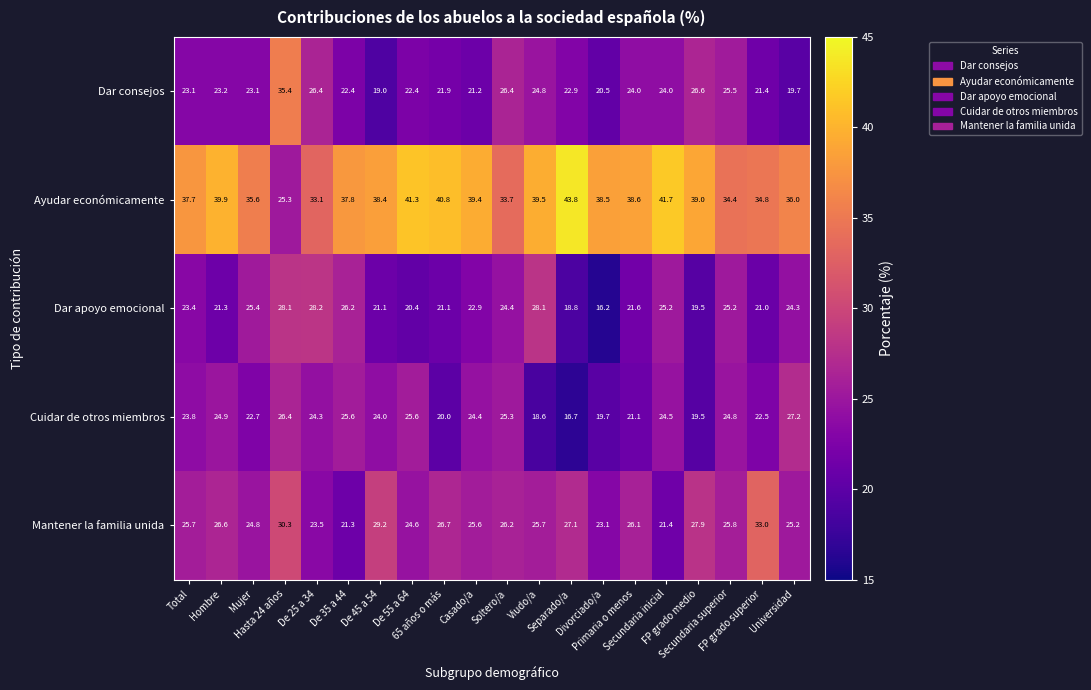

What is the difference between the maximum and minimum values in the Cuidar de otros miembros series?

10.5